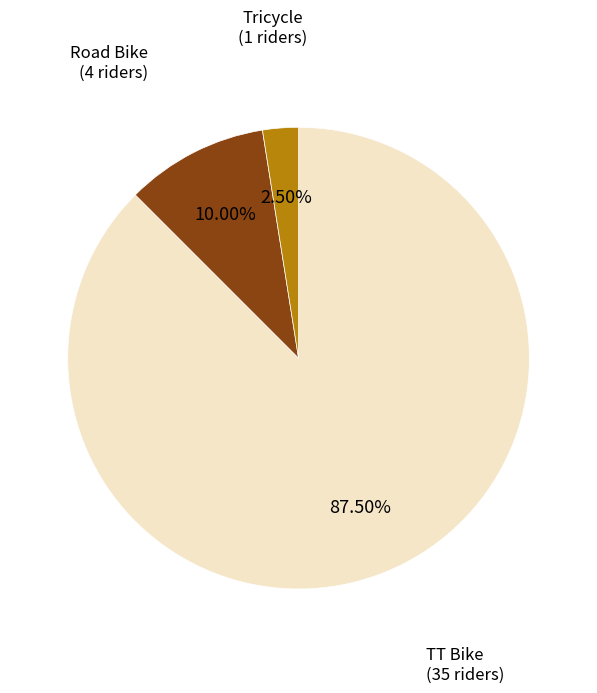

Is there a majority slice in this chart?

Yes